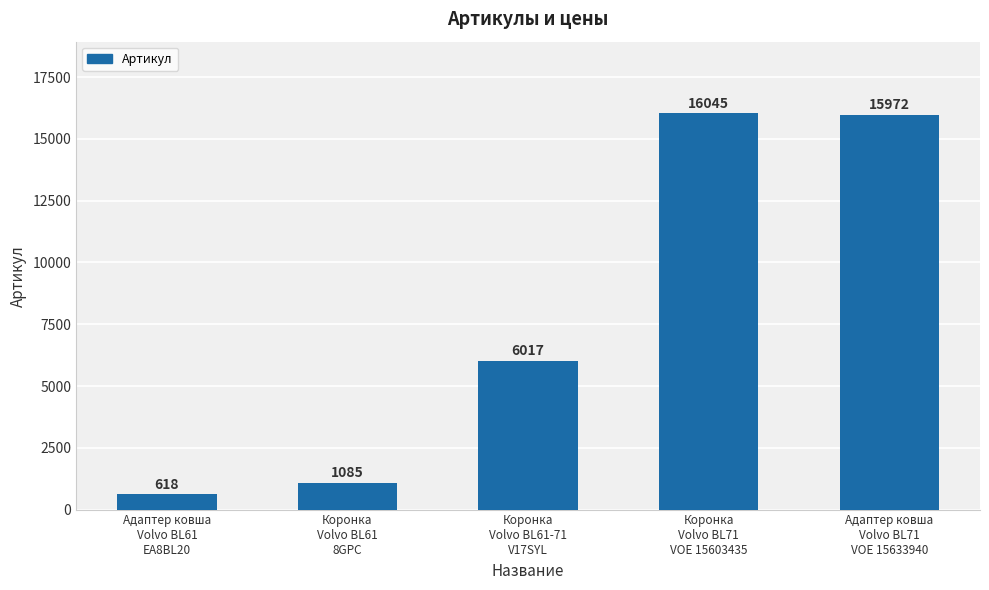

List the labels in order of value, largest first.

Коронка
Volvo BL71
VOE 15603435, Адаптер ковша
Volvo BL71
VOE 15633940, Коронка
Volvo BL61-71
V17SYL, Коронка
Volvo BL61
8GPC, Адаптер ковша
Volvo BL61
EA8BL20